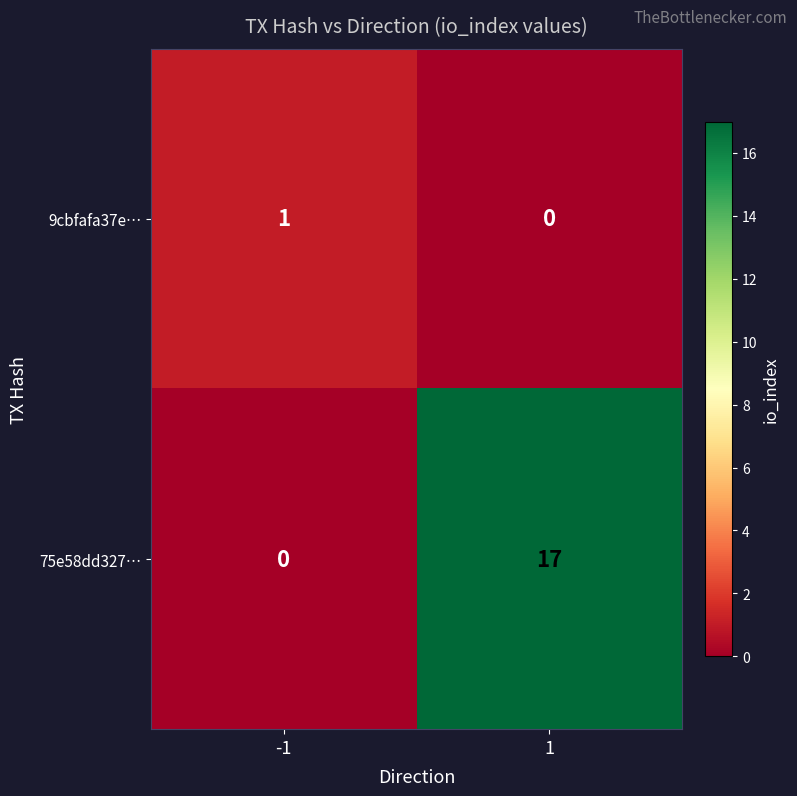

Rank the series at -1 from lowest to highest value.

75e58dd327…, 9cbfafa37e…